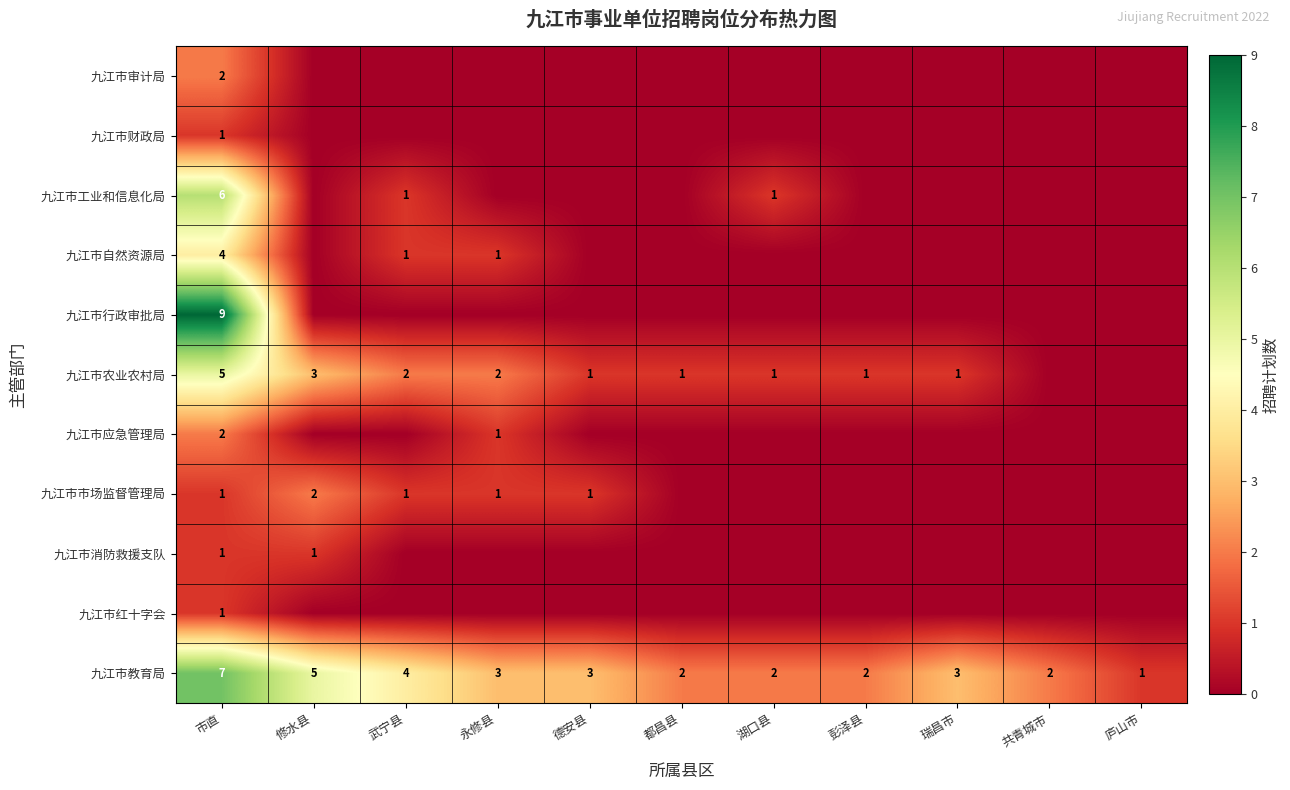

Is the value of 九江市教育局 at 武宁县 greater than the value of 九江市市场监督管理局 at 市直?

Yes